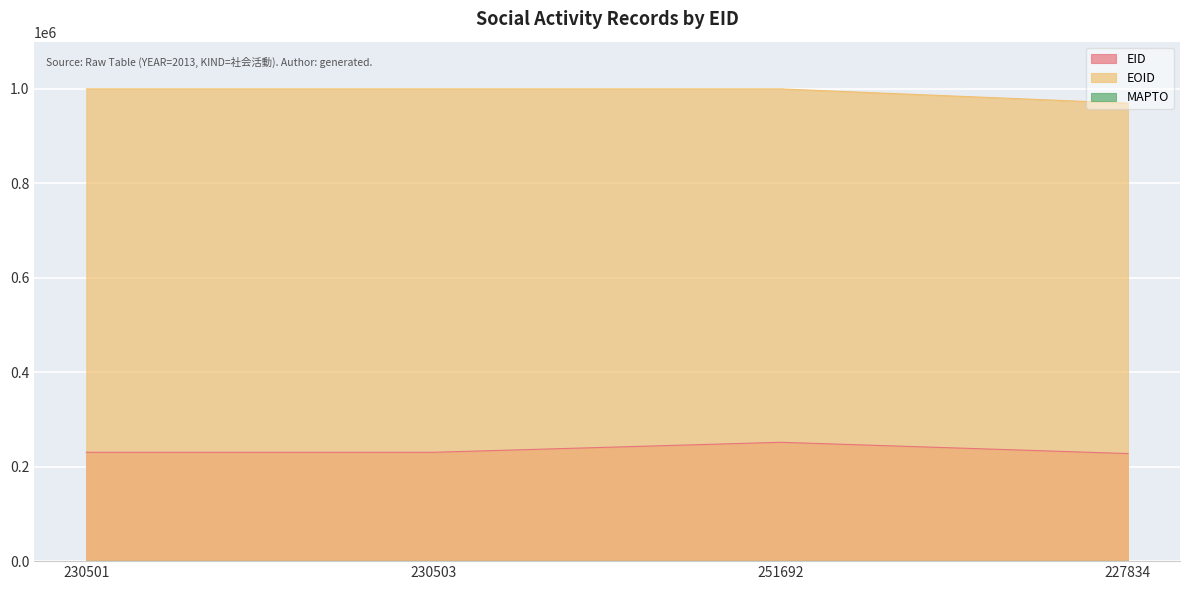

Which series changed the most between 230501 and 230503?

EID